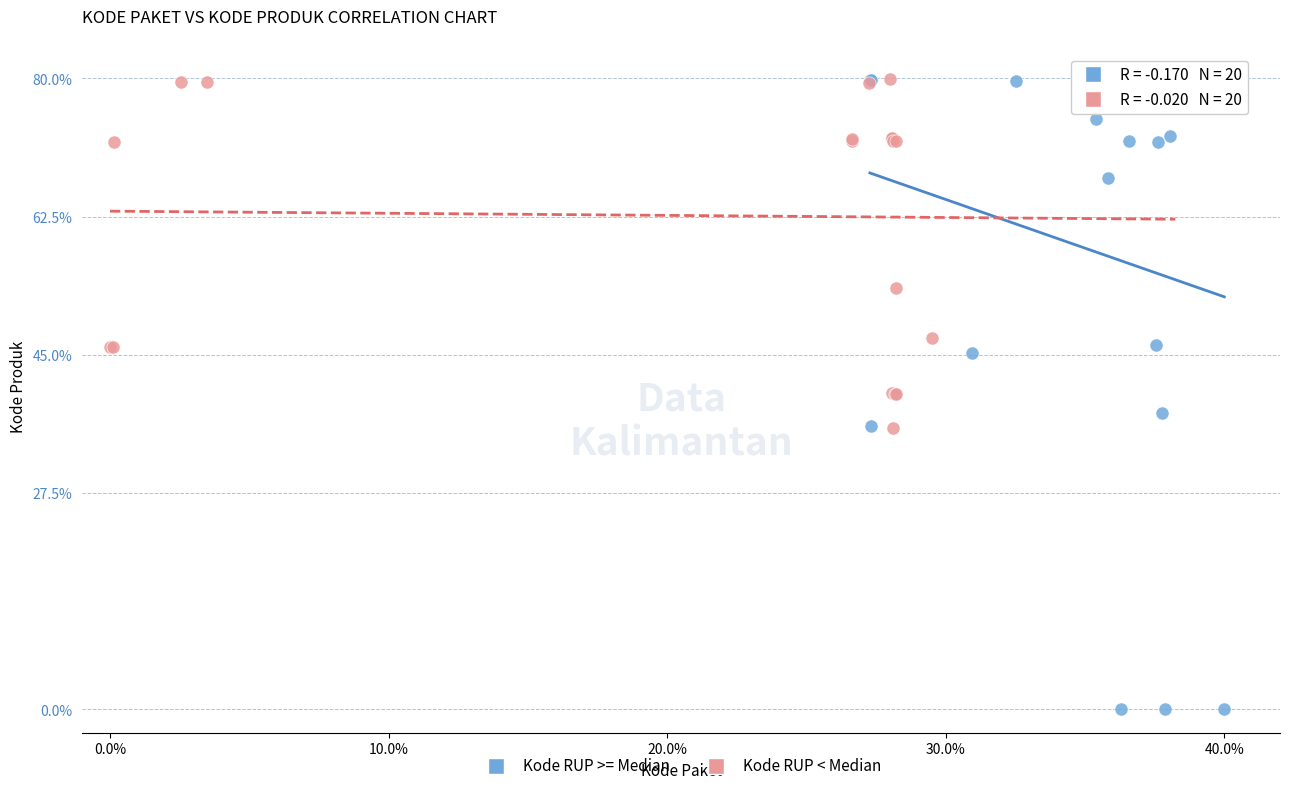

Which series reaches the minimum Y coordinate?

Kode RUP >= Median